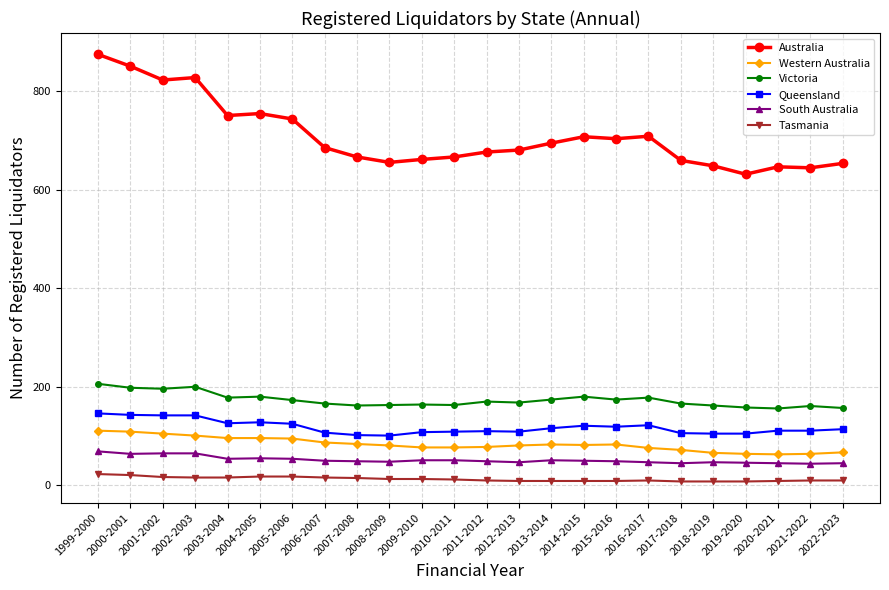

How many categories are shown in the chart?

24